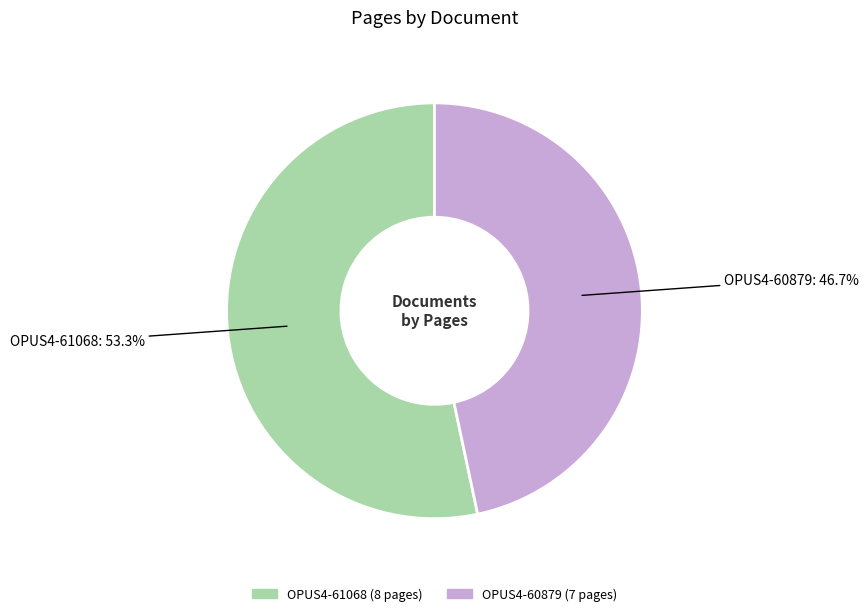

Combined, what portion of the pie is OPUS4-61068 and OPUS4-60879?

100.0%